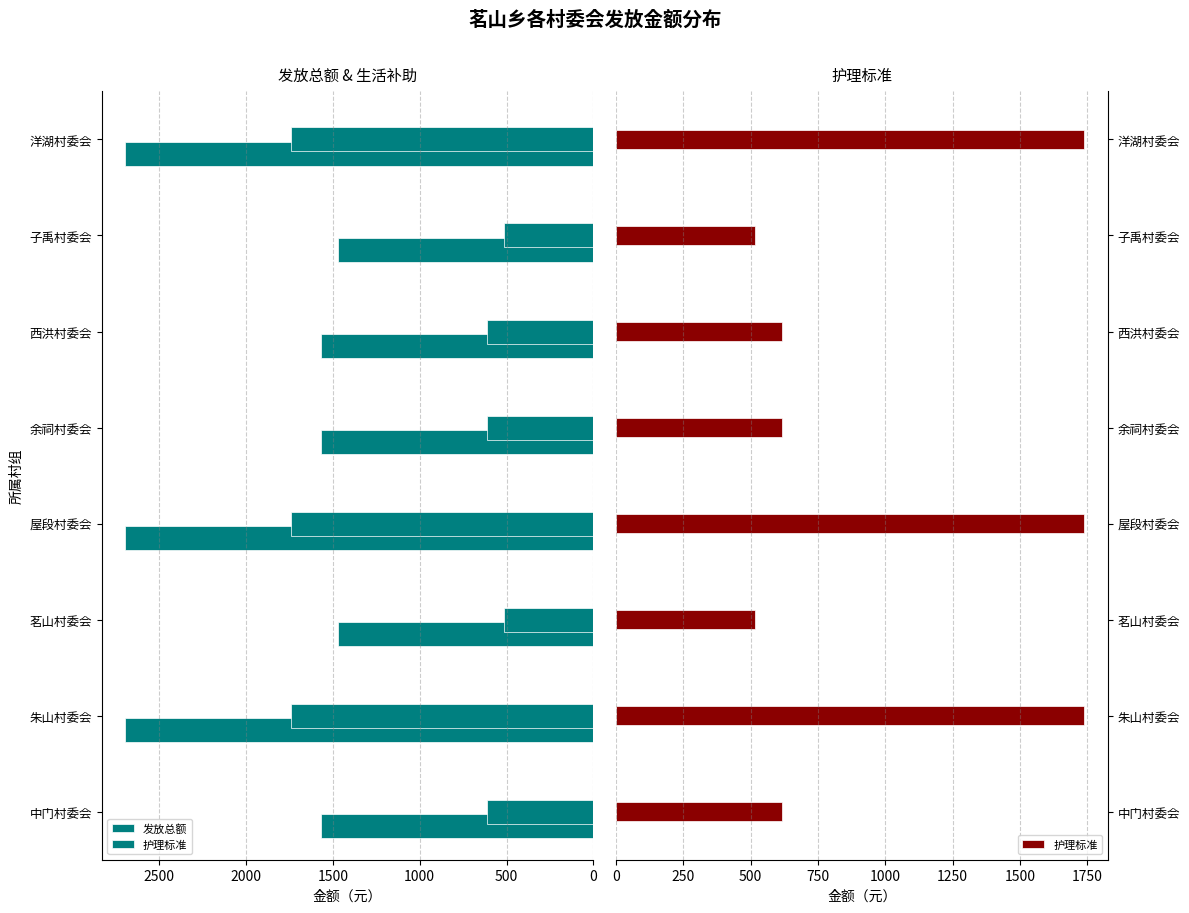

What is the difference between the maximum and minimum values in the 护理标准 series?

1225